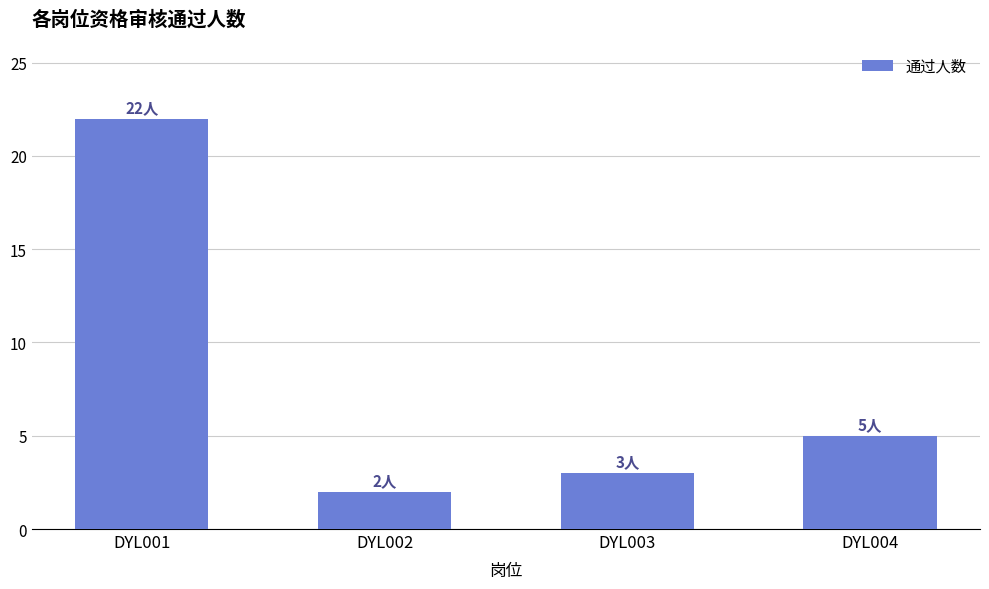

What is the sum of the values at DYL001 and DYL002?

24